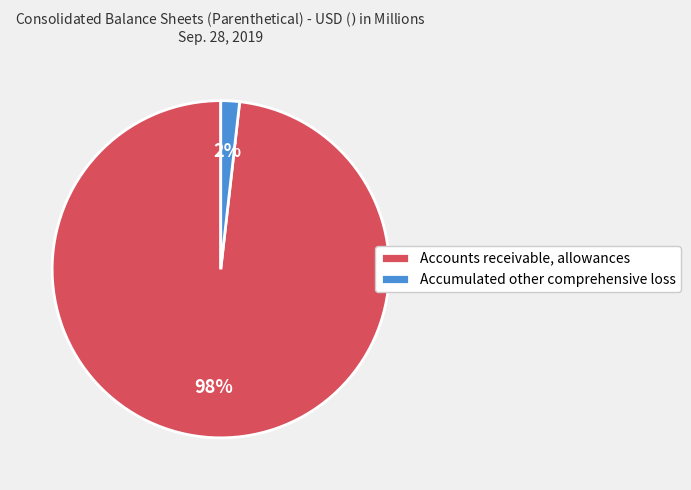

Rank the categories by value from lowest to highest.

Accumulated other comprehensive loss, Accounts receivable, allowances